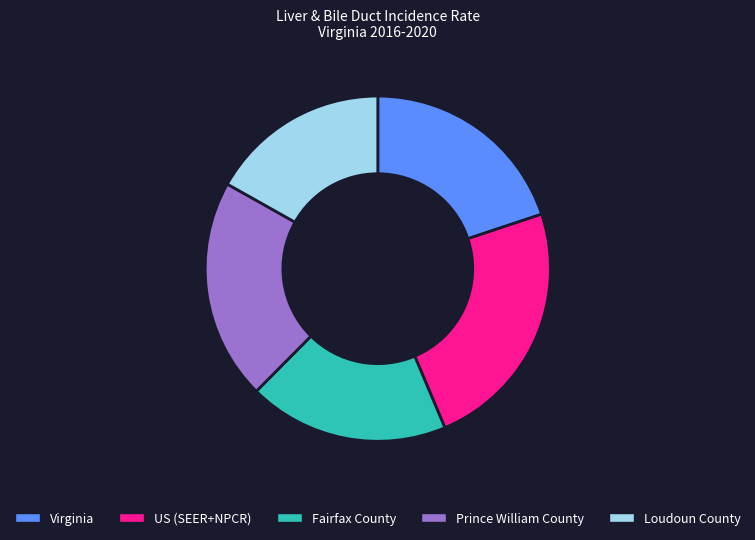

Is there any slice that represents more than half of the pie?

No